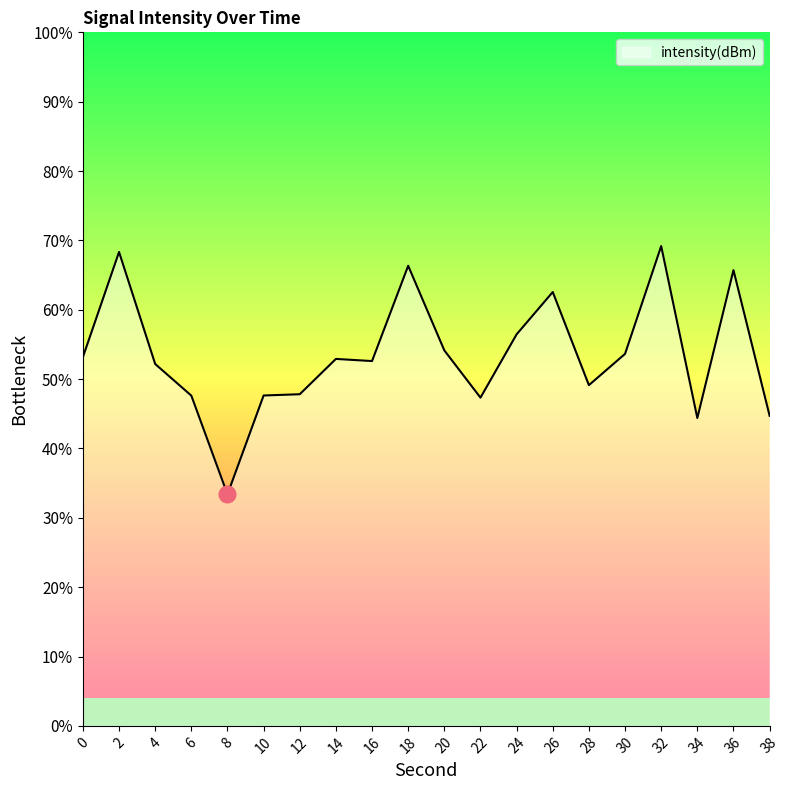

Count the number of data series in this chart.

1